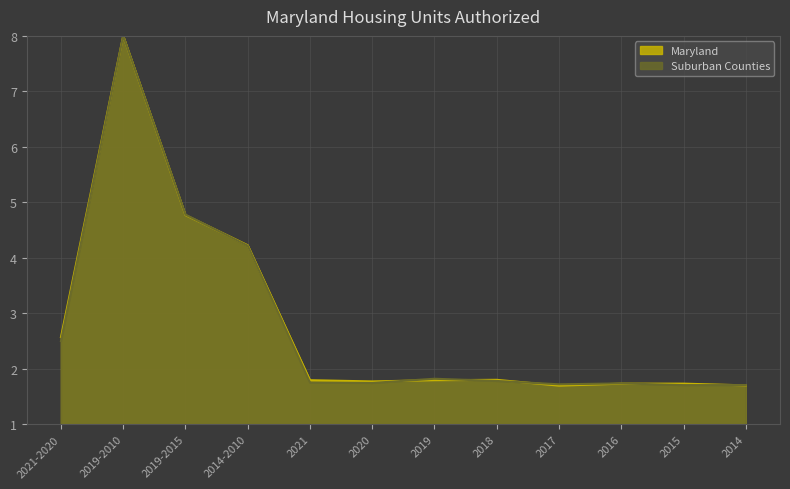

Where is the first local maximum for Suburban Counties?

2019-2010